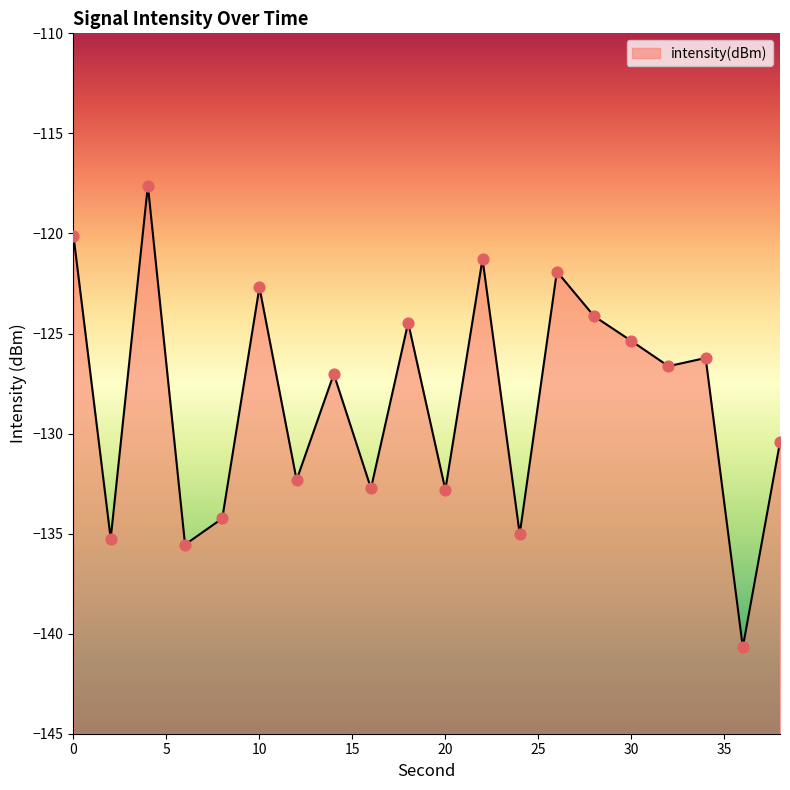

Between 14 and 38, which is larger?

14